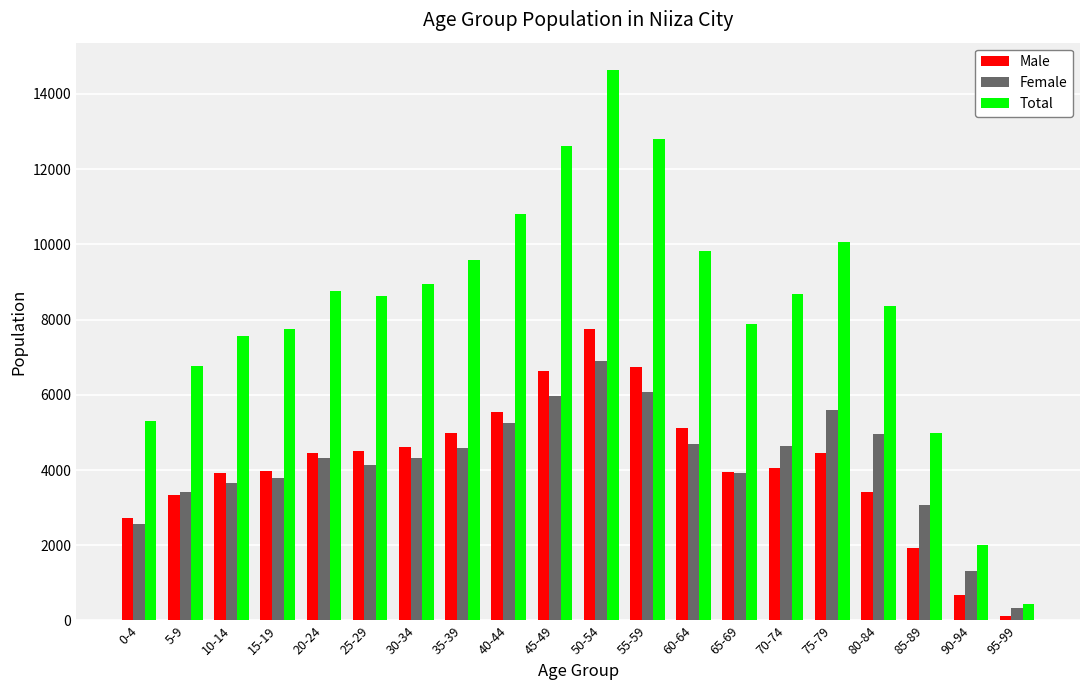

What is the label of the 16th bar from the right?

20-24